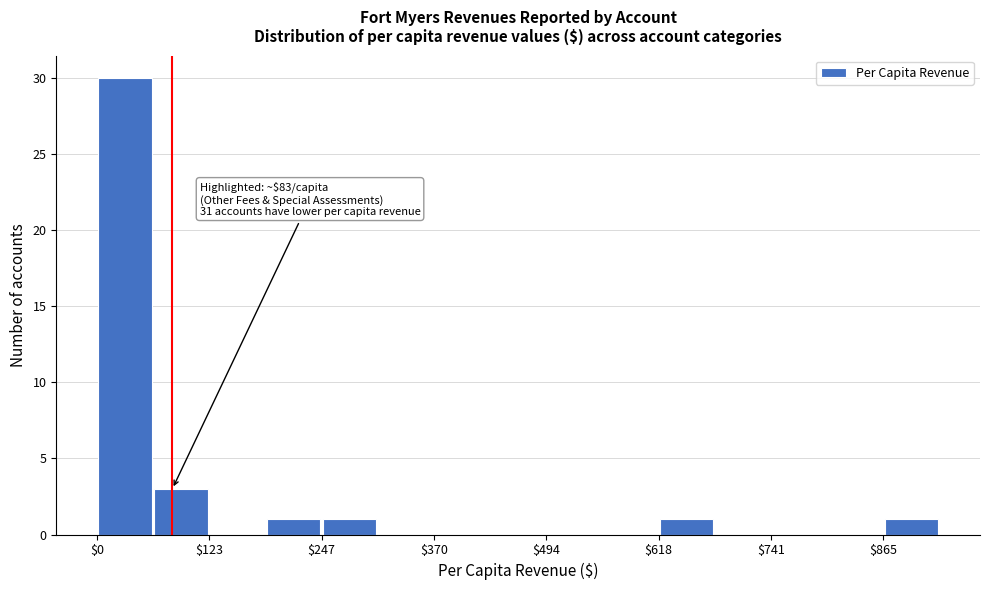

Around what value on the x-axis is the tallest bar? Give the approximate position of its centre, as read against the axis.

40